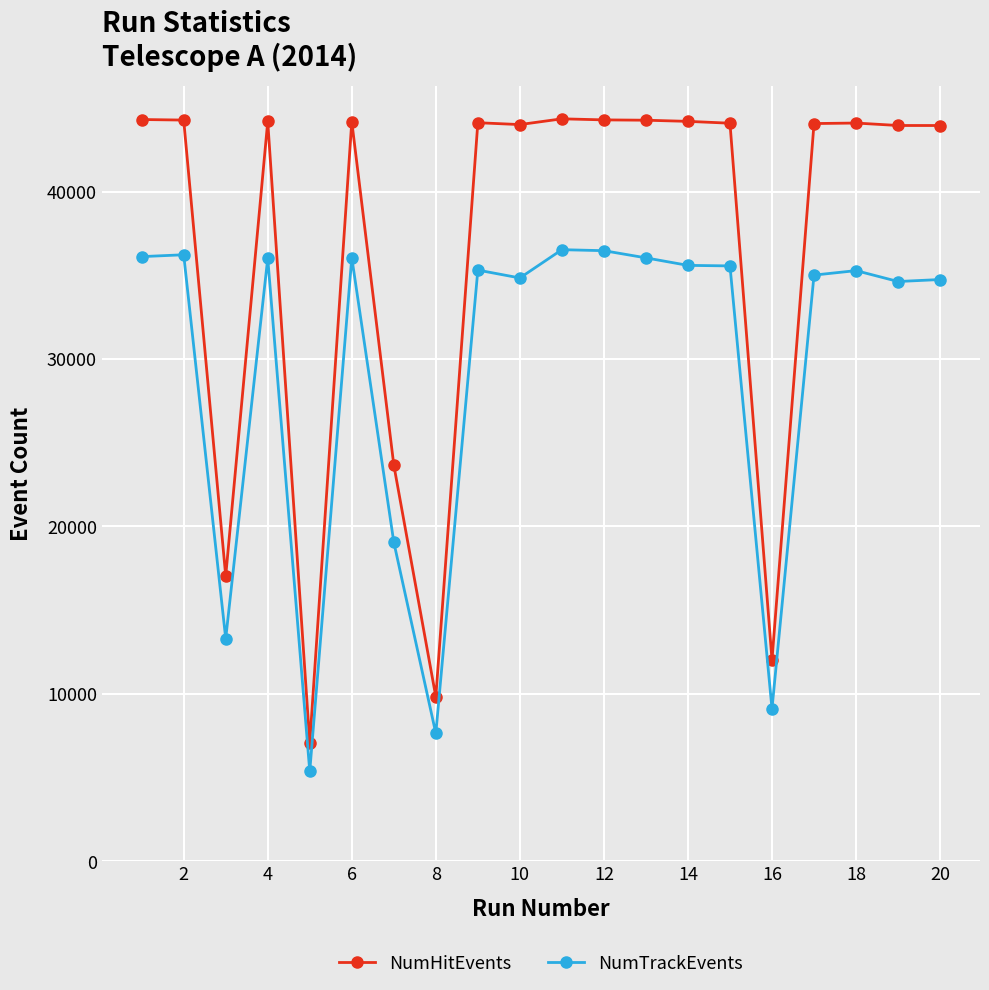

True or false: NumTrackEvents has more than 1 interior local peaks.

True